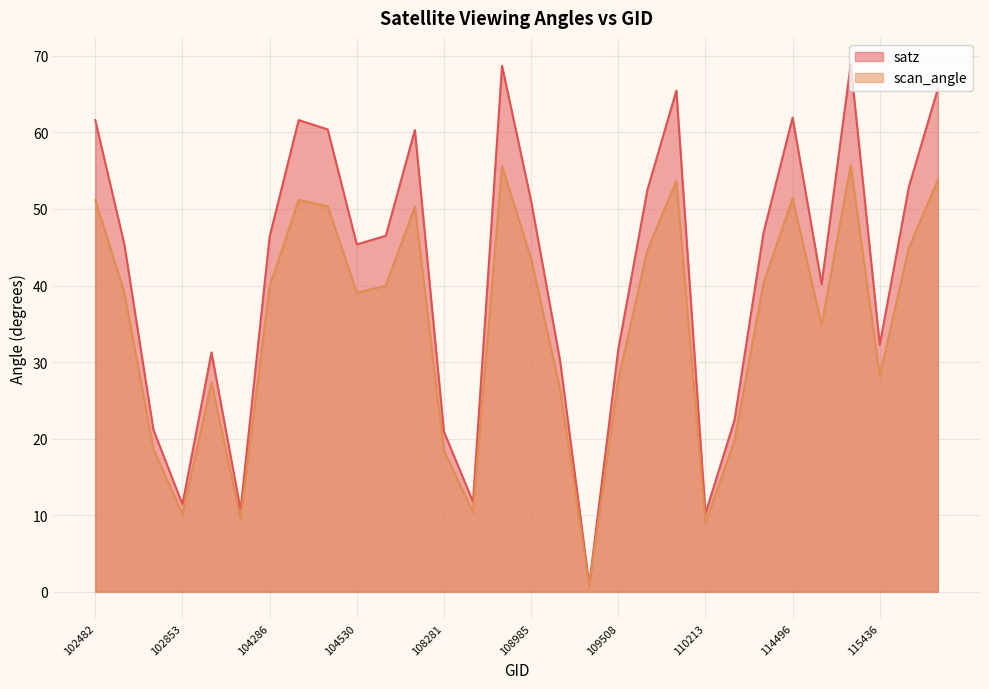

What is the total value across all series at 114382?

87.2